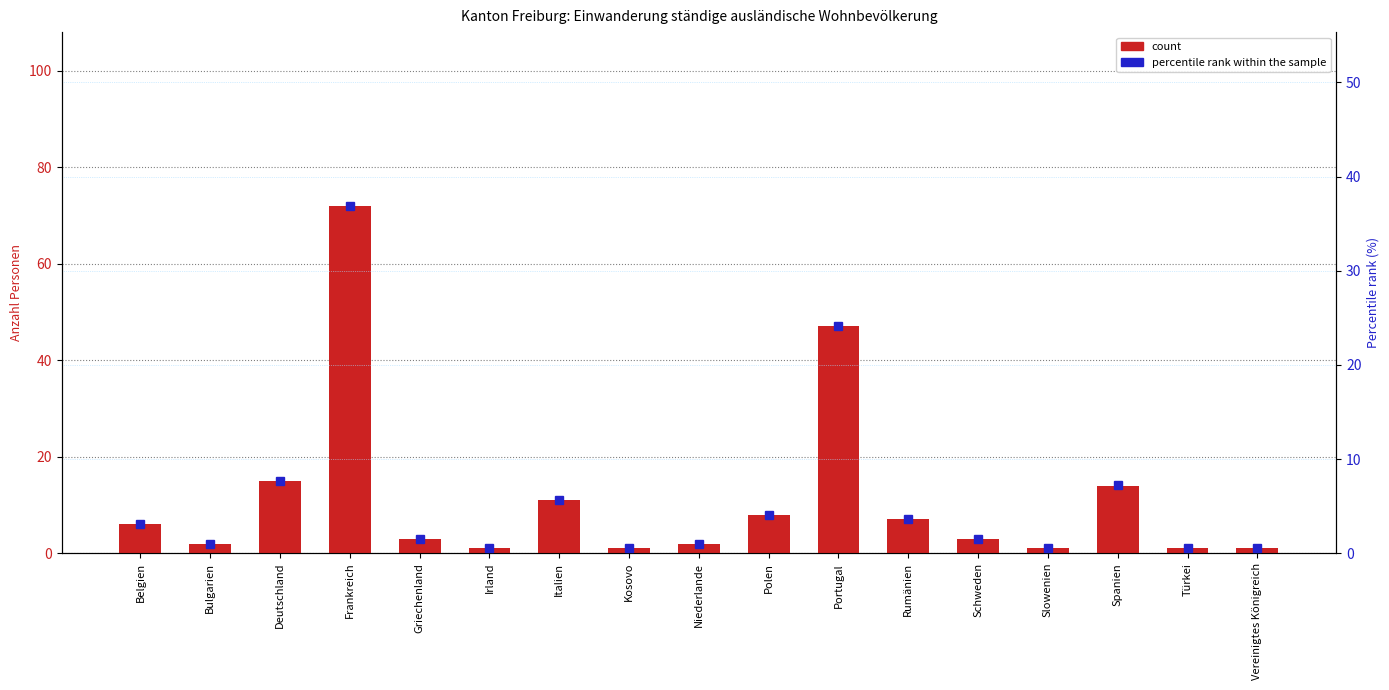

At which label does count reach its peak?

Frankreich